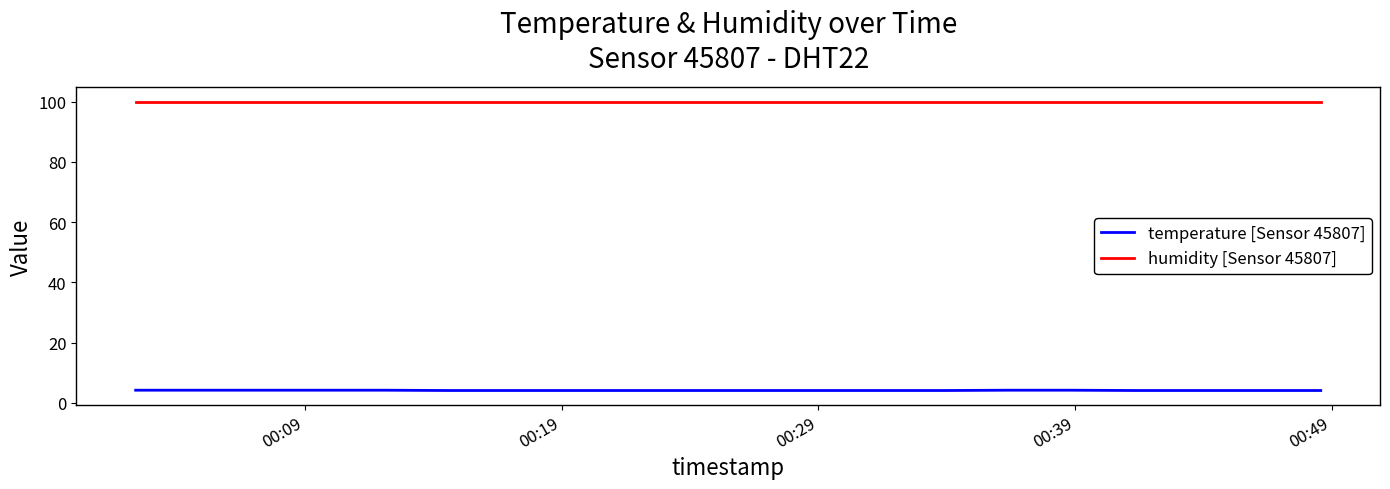

True or false: humidity [Sensor 45807] and temperature [Sensor 45807] intersect in this chart.

False